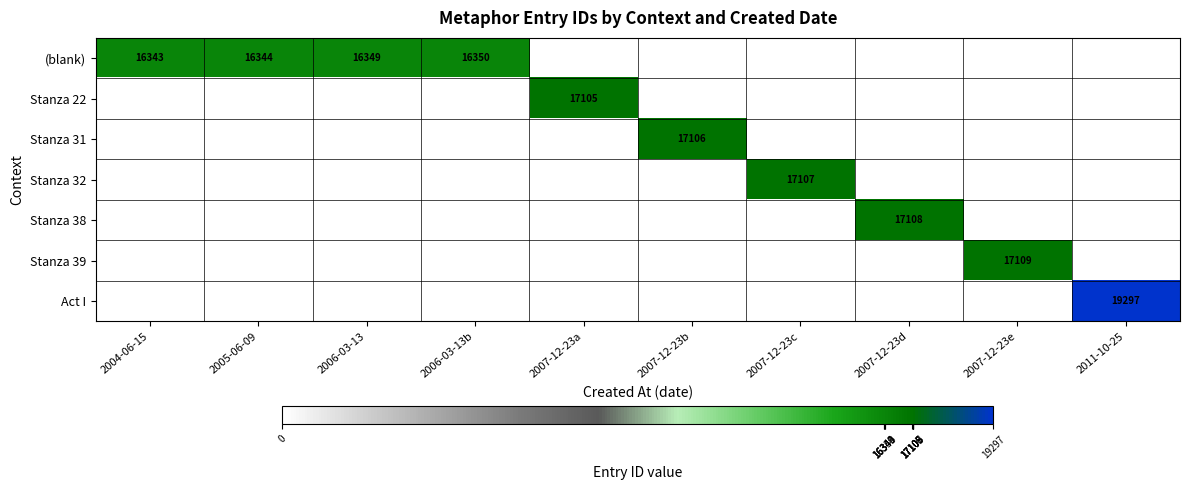

The value of Stanza 22 at 2007-12-23a is 10221. True or false?

False